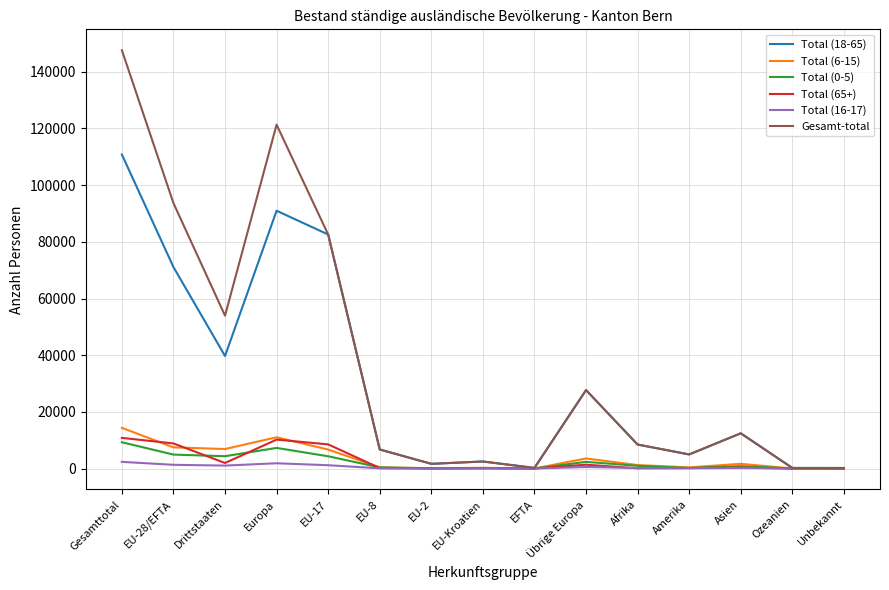

The value of Total (0-5) at EU-28/EFTA is 4920. True or false?

True